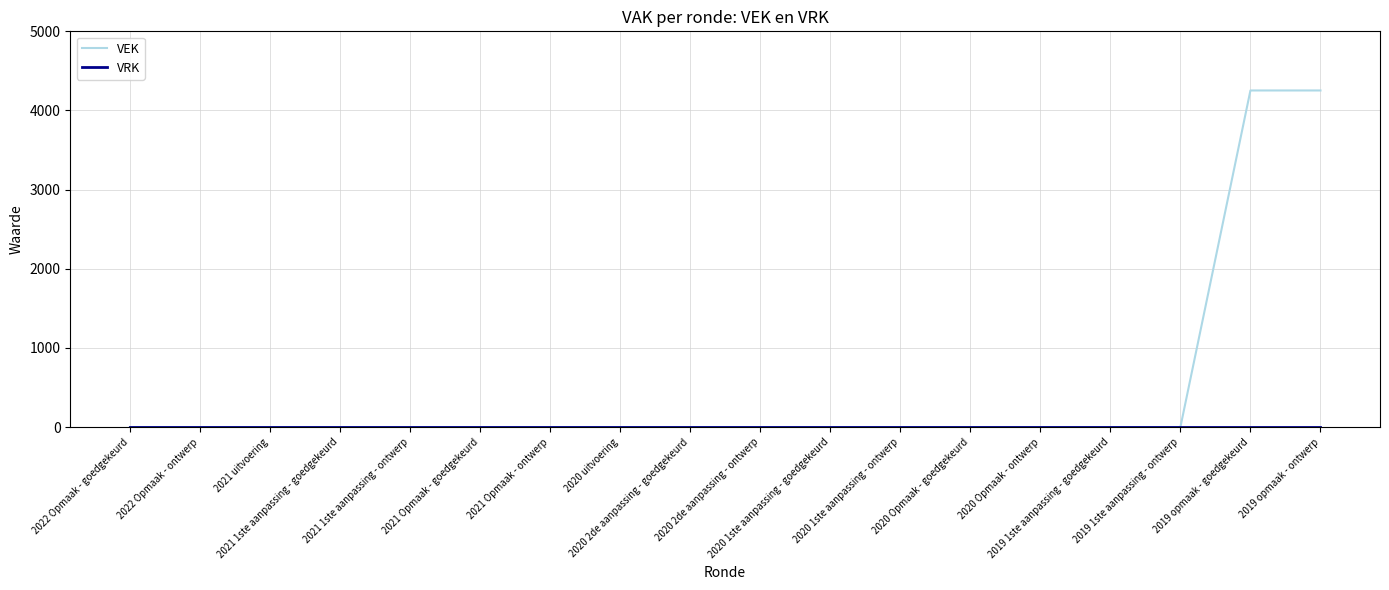

Which series has the largest total across all categories?

VEK